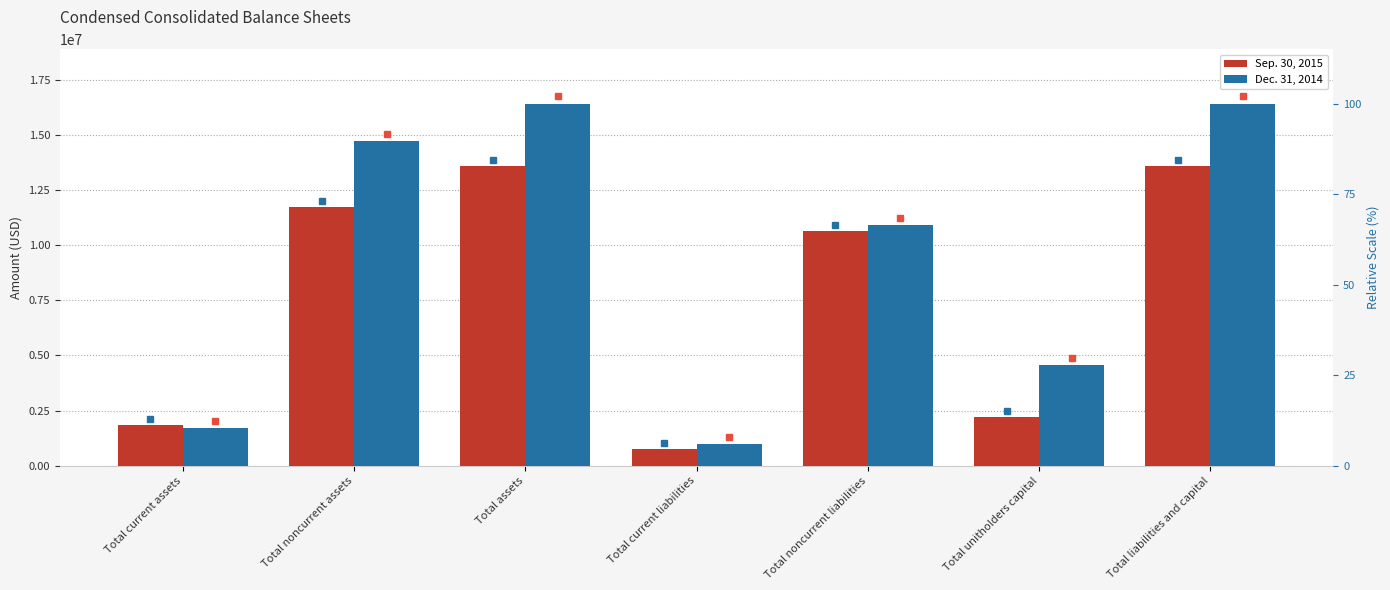

How many bars are there in total?

14